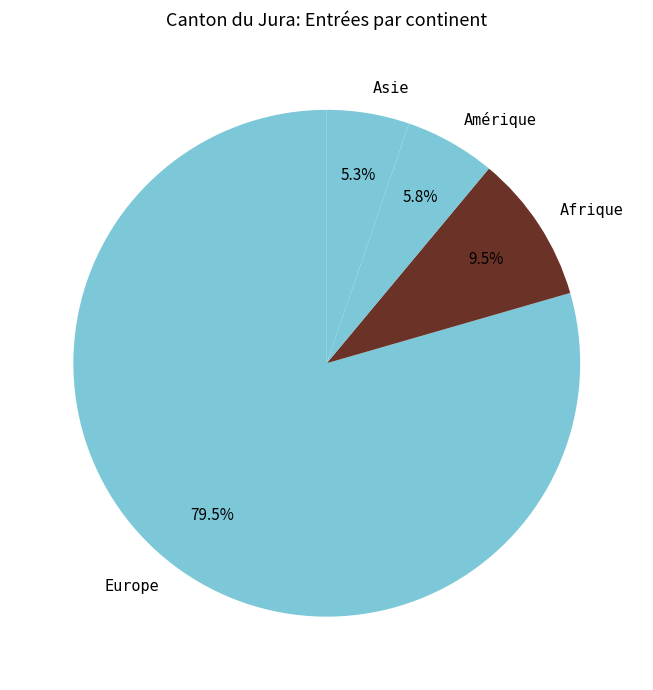

Which slice is the smallest?

Asie